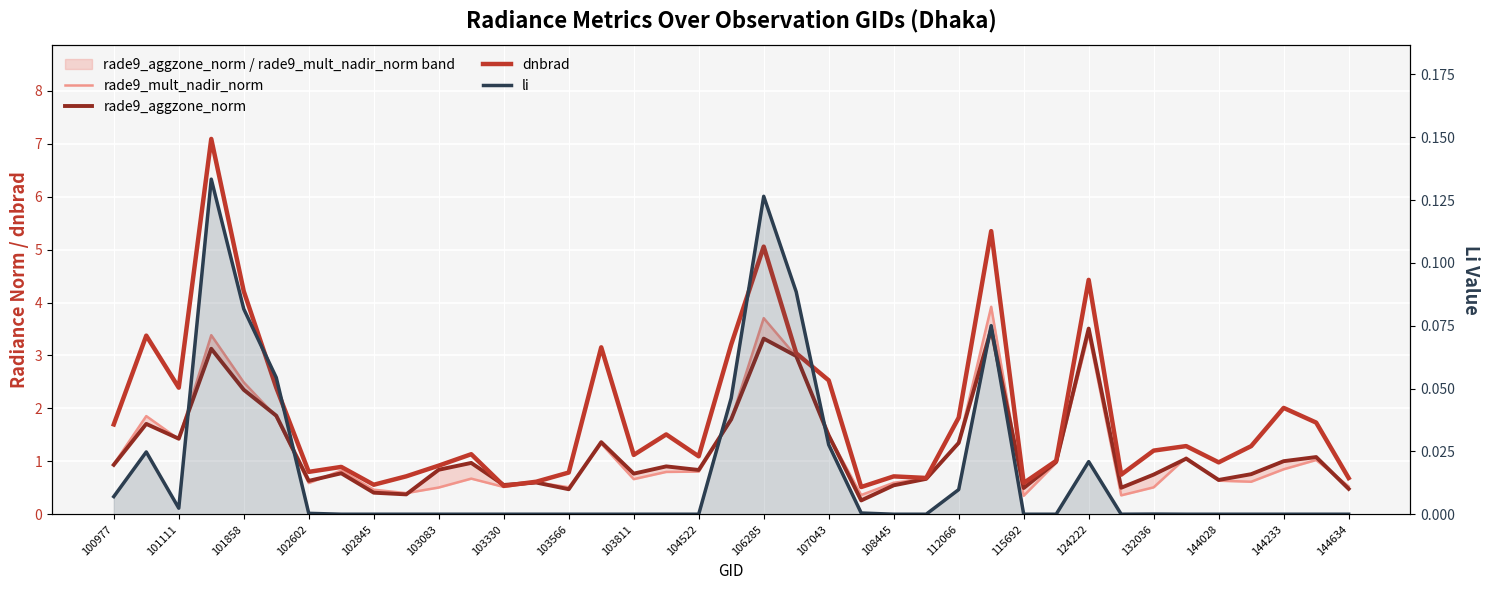

How many lines are shown in the chart?

4